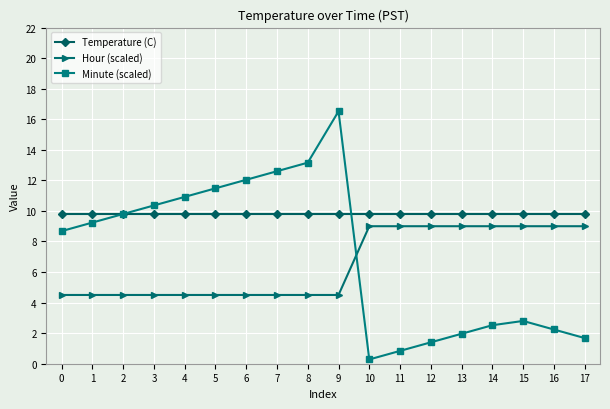

Is it true that Minute (scaled) equals 2.8 at 15?

True